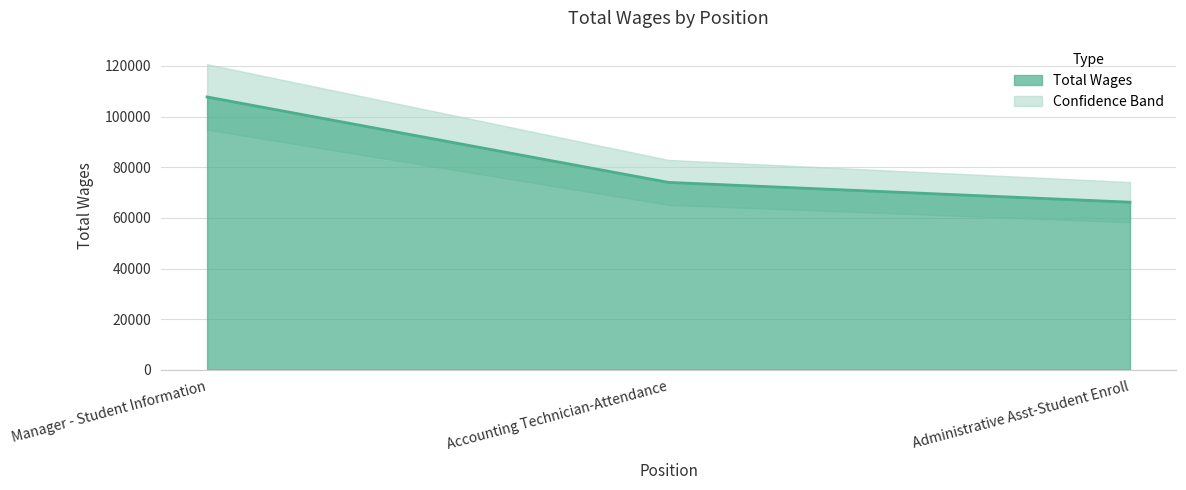

Where is the data nearest to the value 86985?

Accounting Technician-Attendance